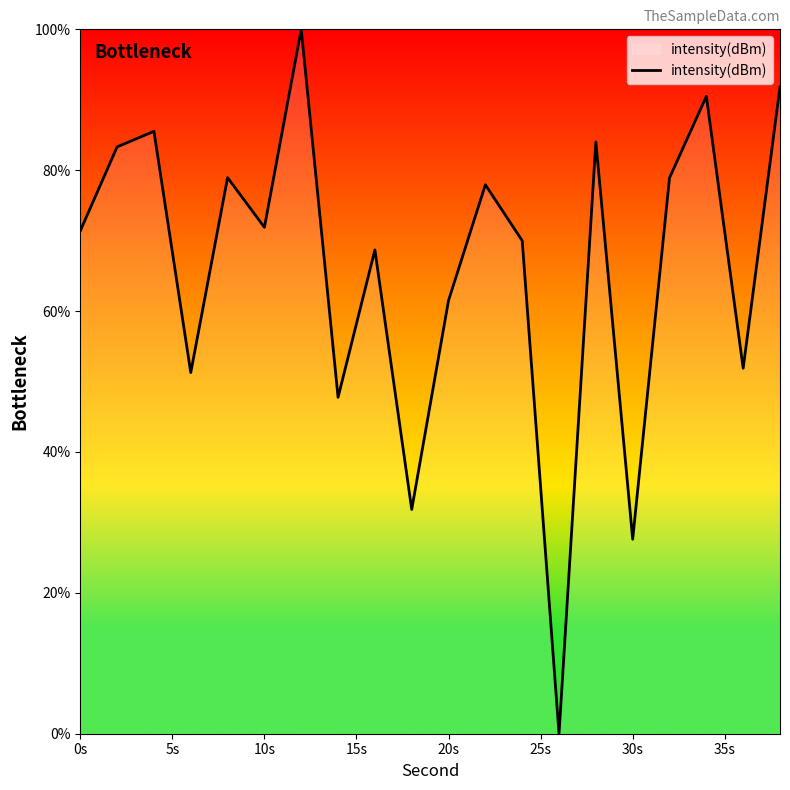

What is the sum of all values?

1324.8